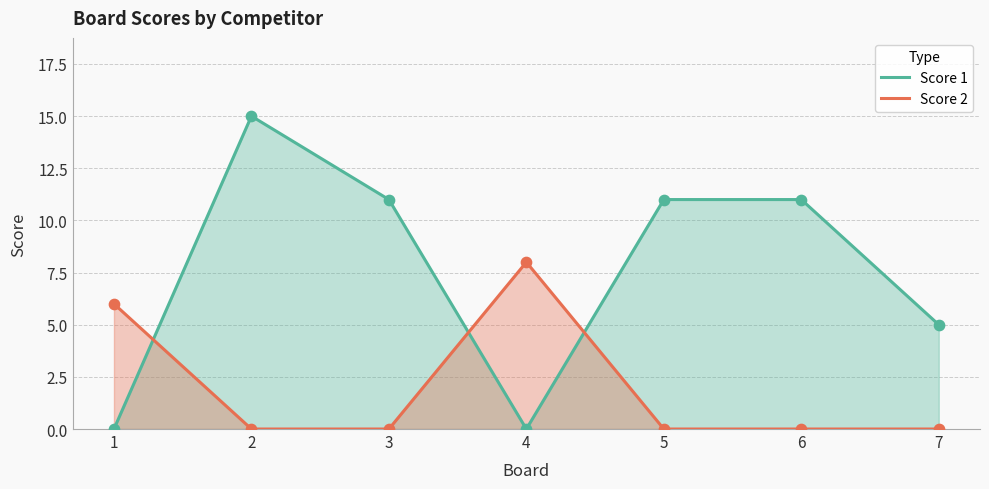

What is the total value across all series at 5?

11